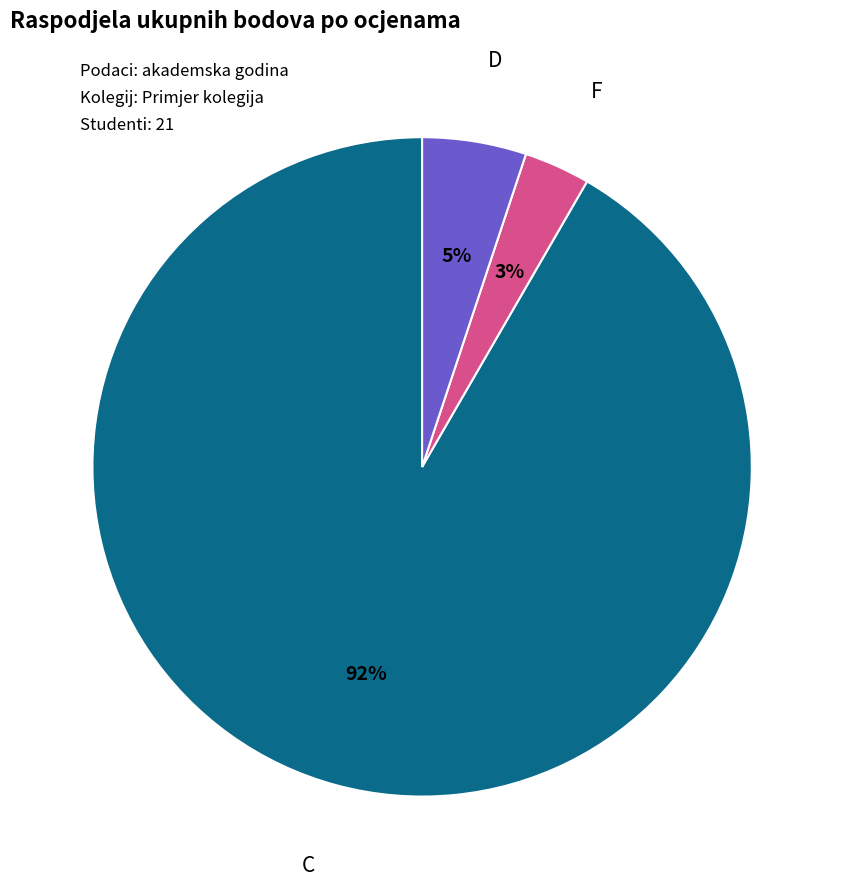

Which slice is the smallest?

F